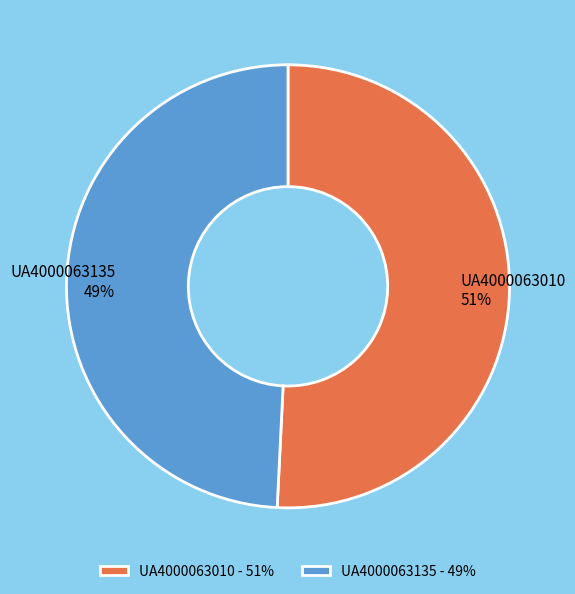

Approximately how many times larger is the value at UA4000063010 compared to UA4000063135?

1.0